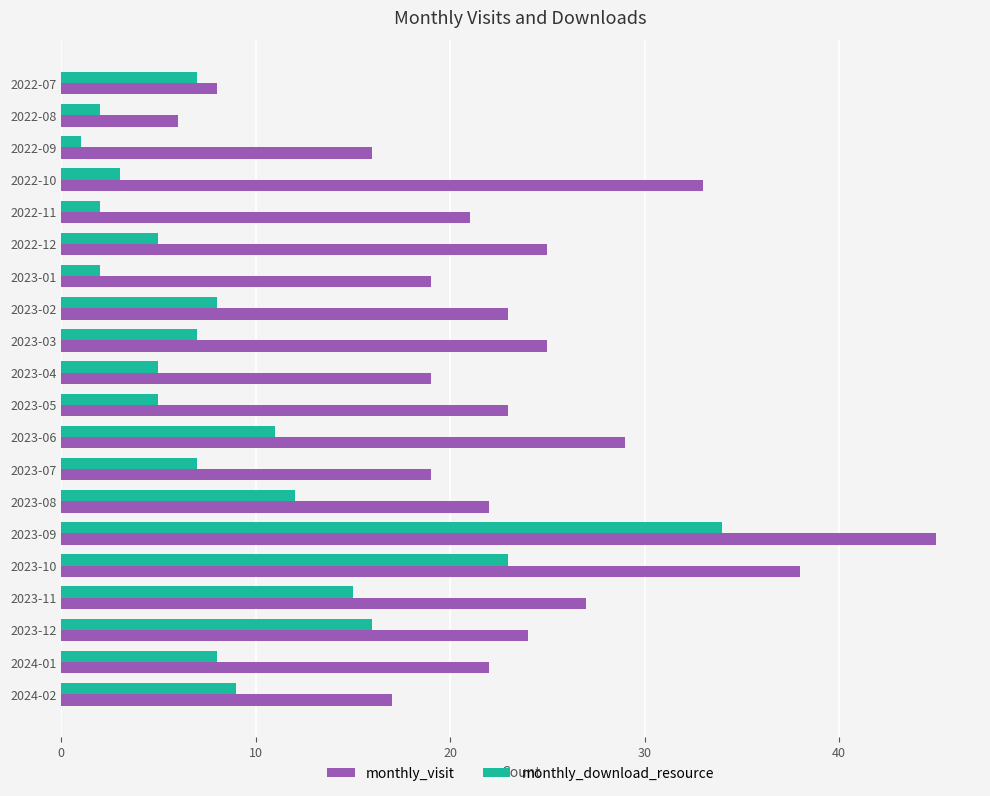

Rank the series by their maximum value, from highest to lowest.

monthly_visit, monthly_download_resource